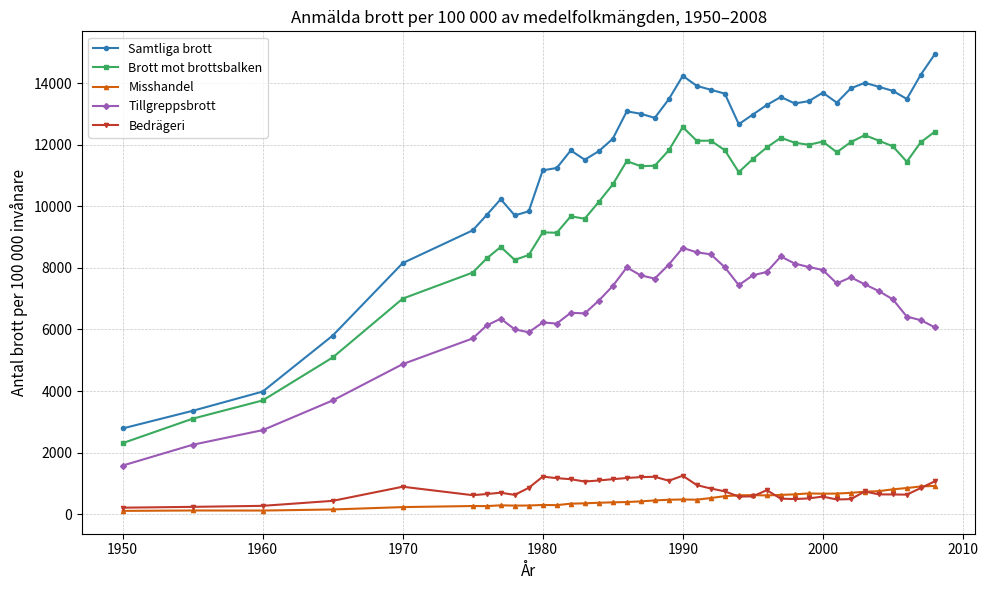

Rank the series by their maximum value, from highest to lowest.

Samtliga brott, Brott mot brottsbalken, Tillgreppsbrott, Bedrägeri, Misshandel